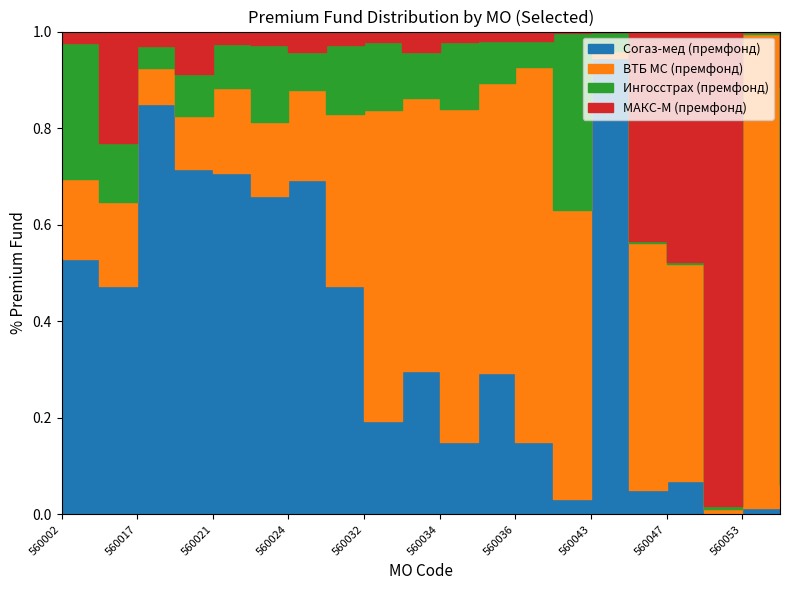

Does the chart display data point markers on the line(s)?

No